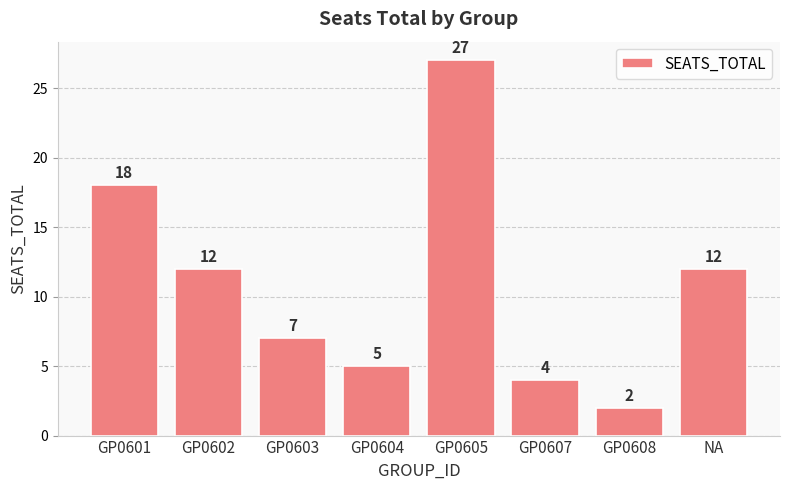

Approximately how many times larger is the value at GP0601 compared to NA?

1.5